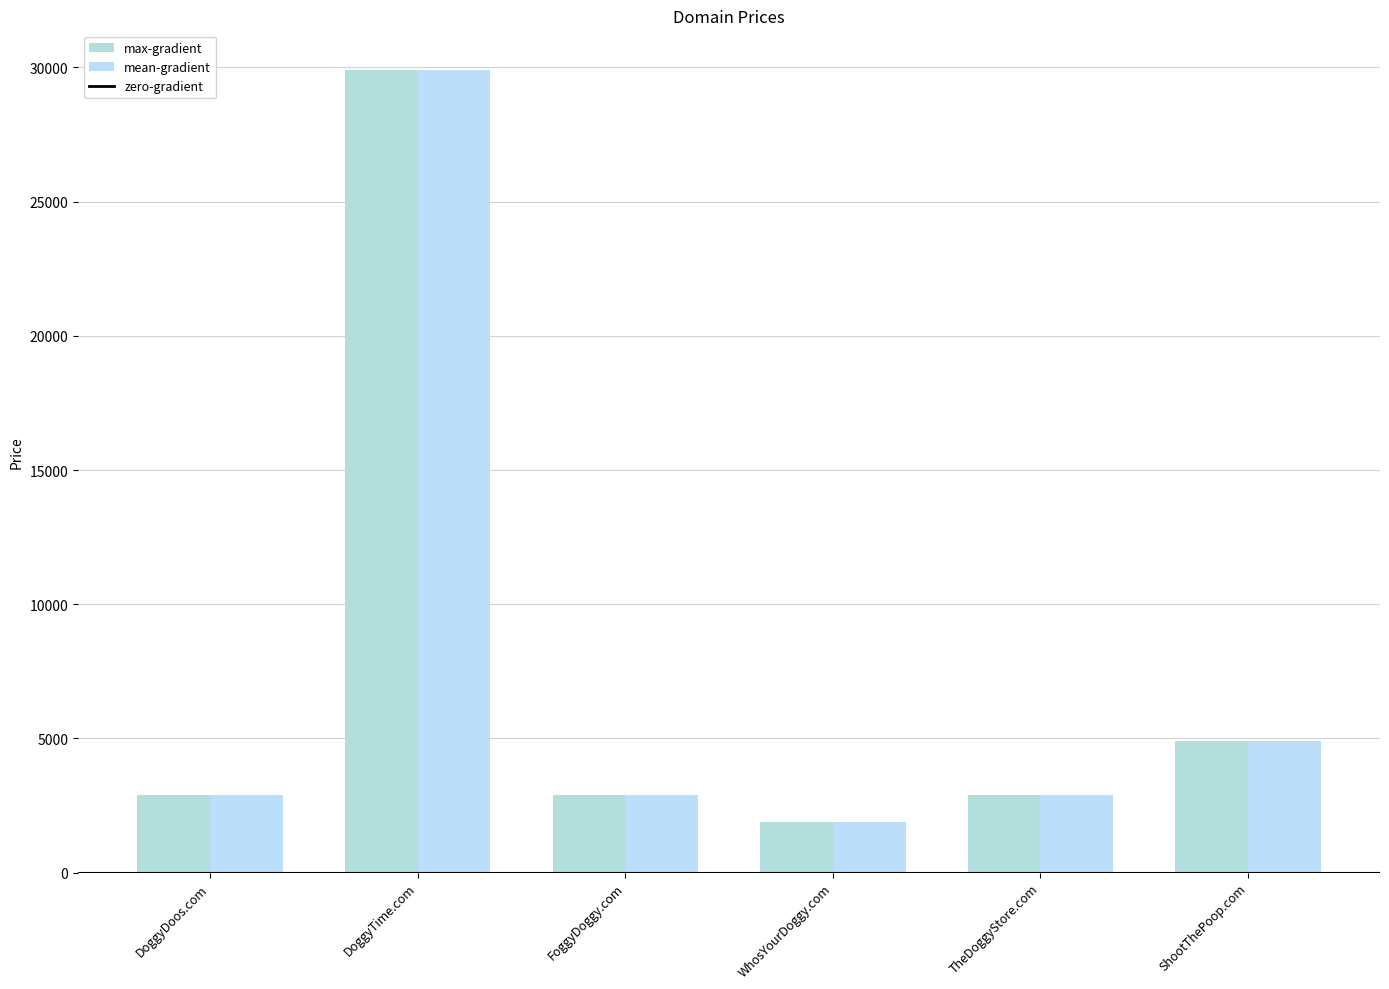

What is the value of the max-gradient bar at the 5th from the left?

2888